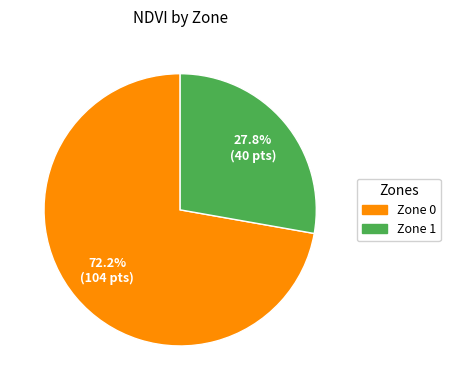

True or false: Zone 1 accounts for 28% of the total.

True